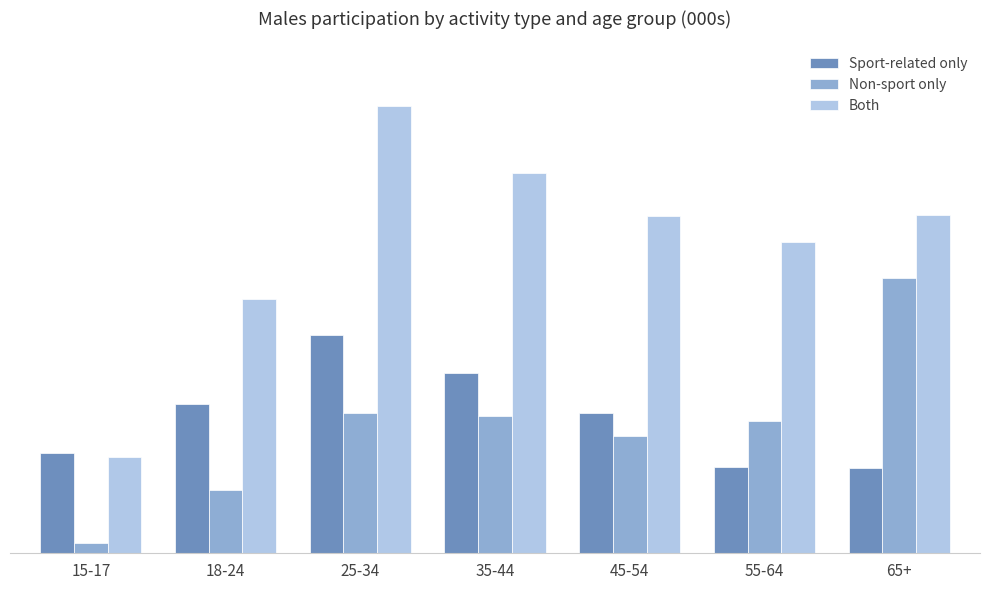

What is the difference between the second highest and minimum values in the Sport-related only series?

60.2